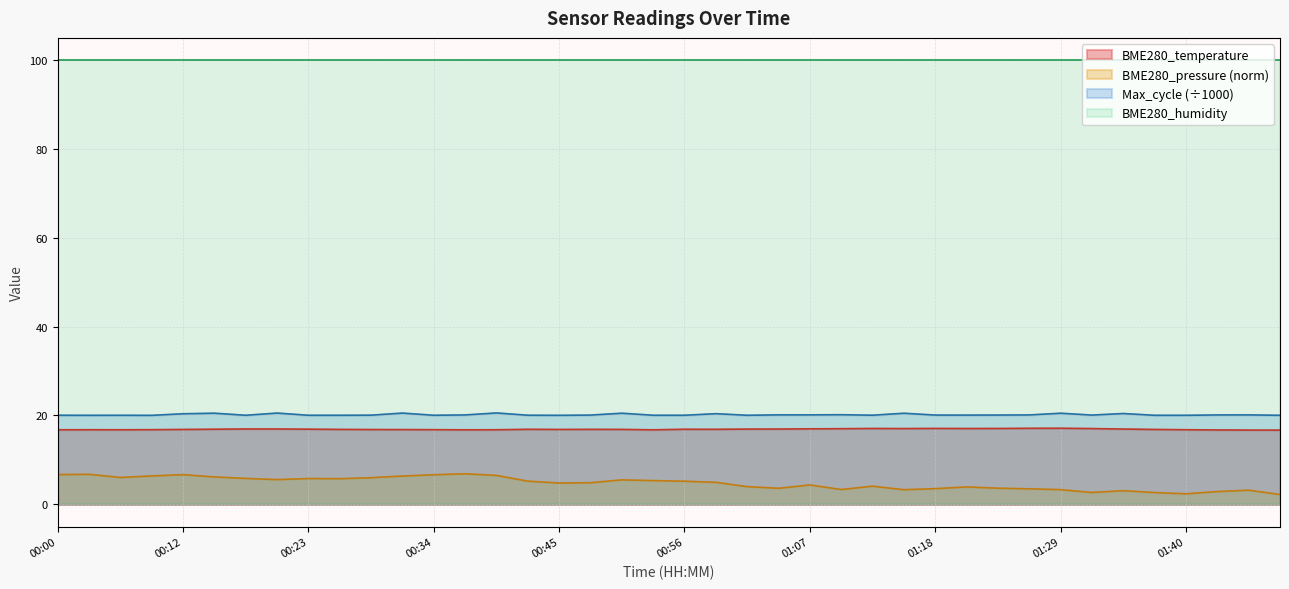

Which category has the lowest value across all series?

01:48